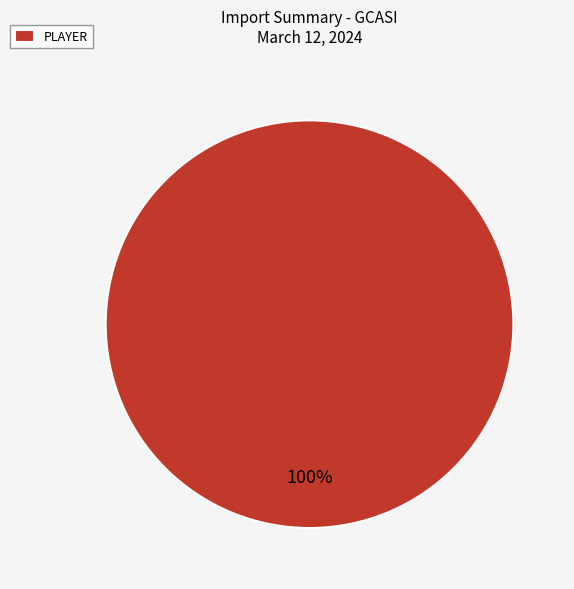

How many slices are in this pie chart?

1